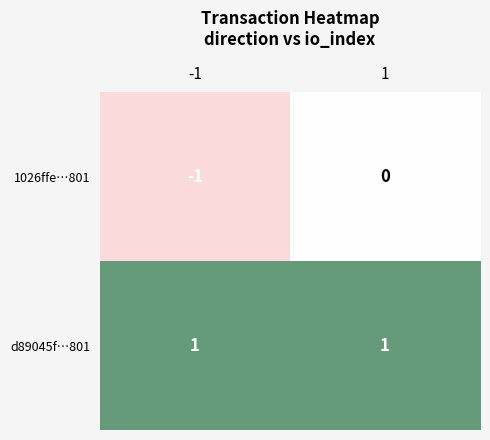

Which series has the largest total across all categories?

d89045f…801